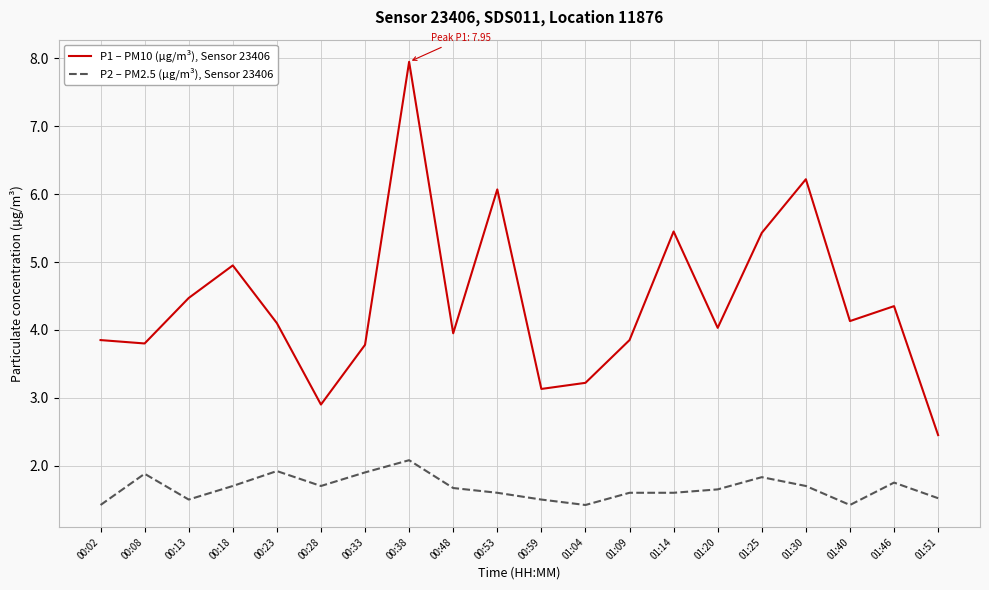

What is the sum of the P1 – PM10 (µg/m³), Sensor 23406 values at 01:04 and 00:53?

9.3